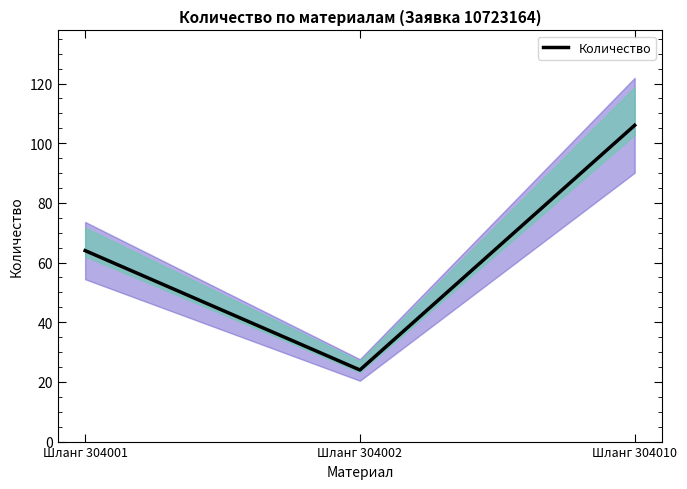

List the labels in order of value, smallest first.

Шланг 304002, Шланг 304001, Шланг 304010